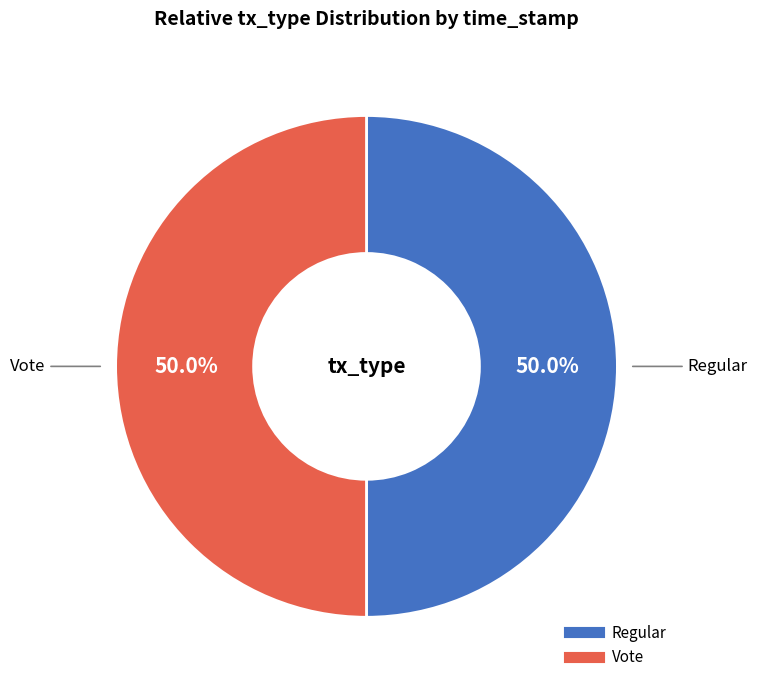

Count the number of slices in the pie.

2